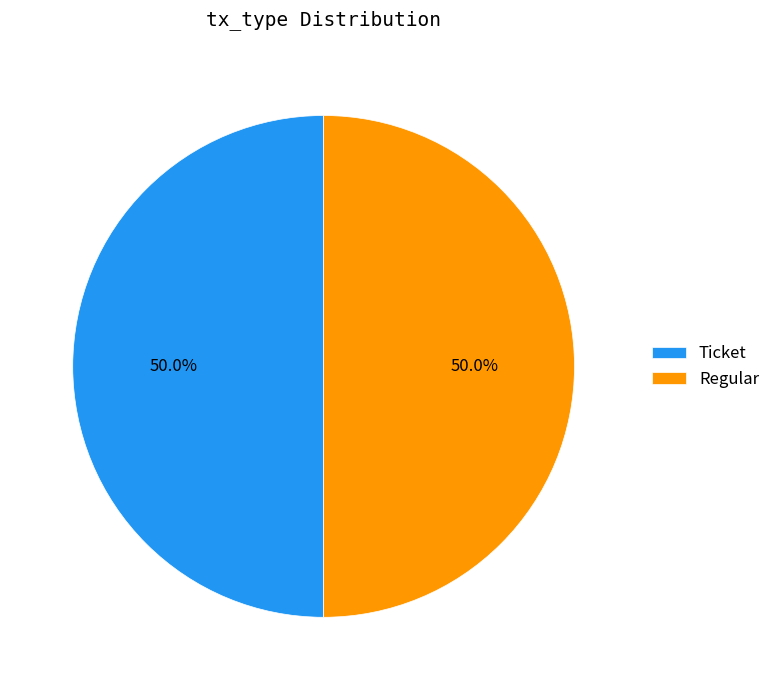

What portion of the pie excludes Regular?

50.0%